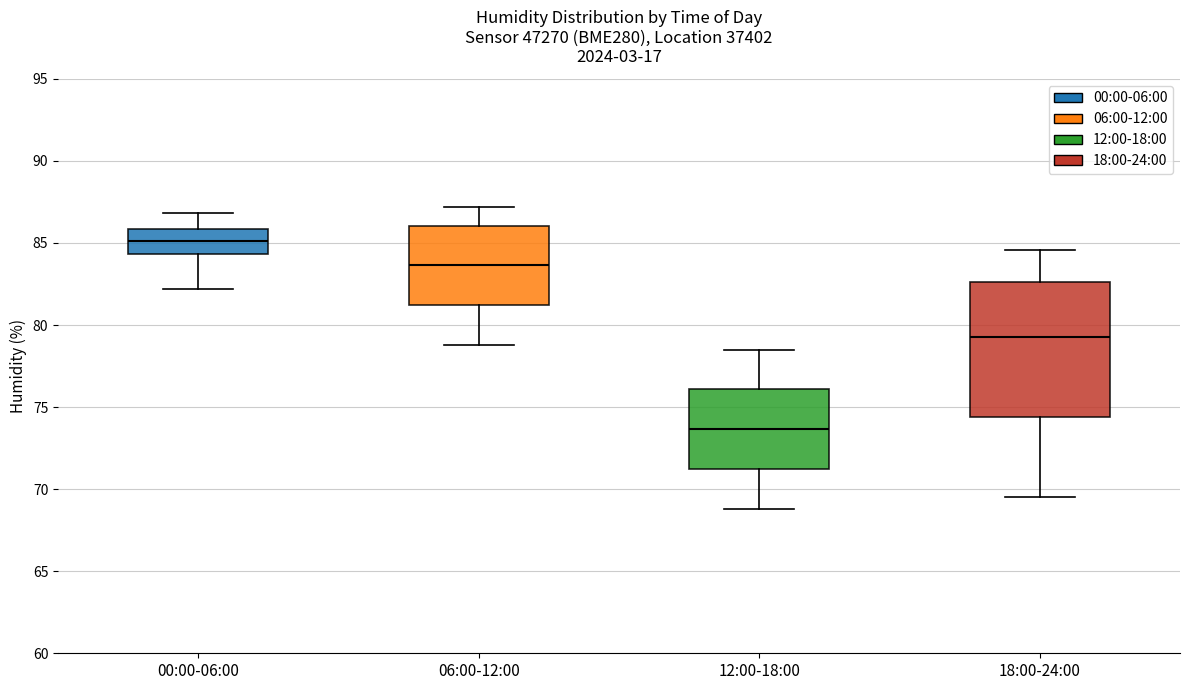

Which box has the highest median line?

00:00-06:00